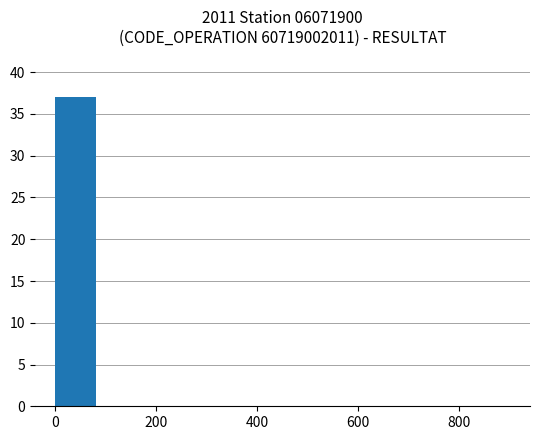

What is the greatest value displayed?

37